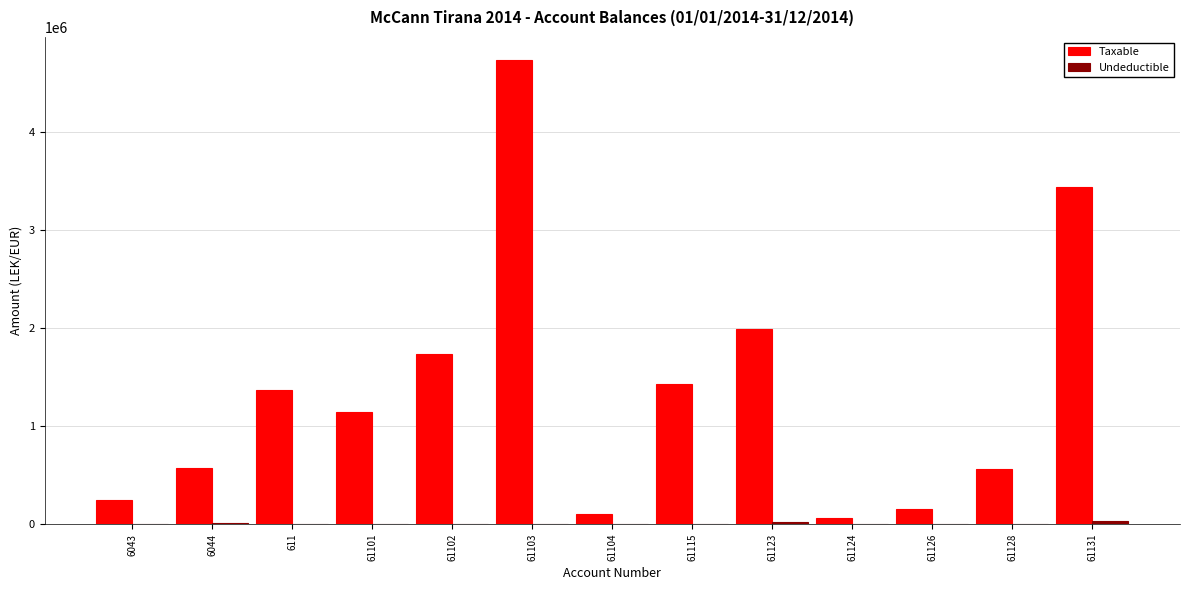

What is the total value across all series at 61104?

105900.0